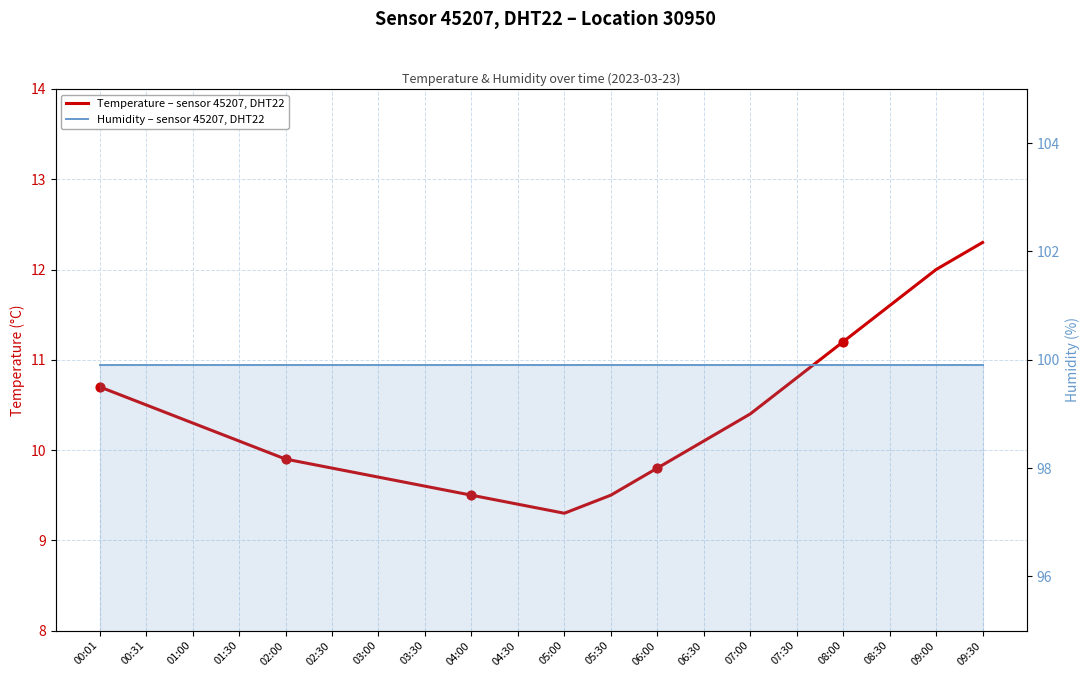

What is the total value across all series at 02:30?

109.7